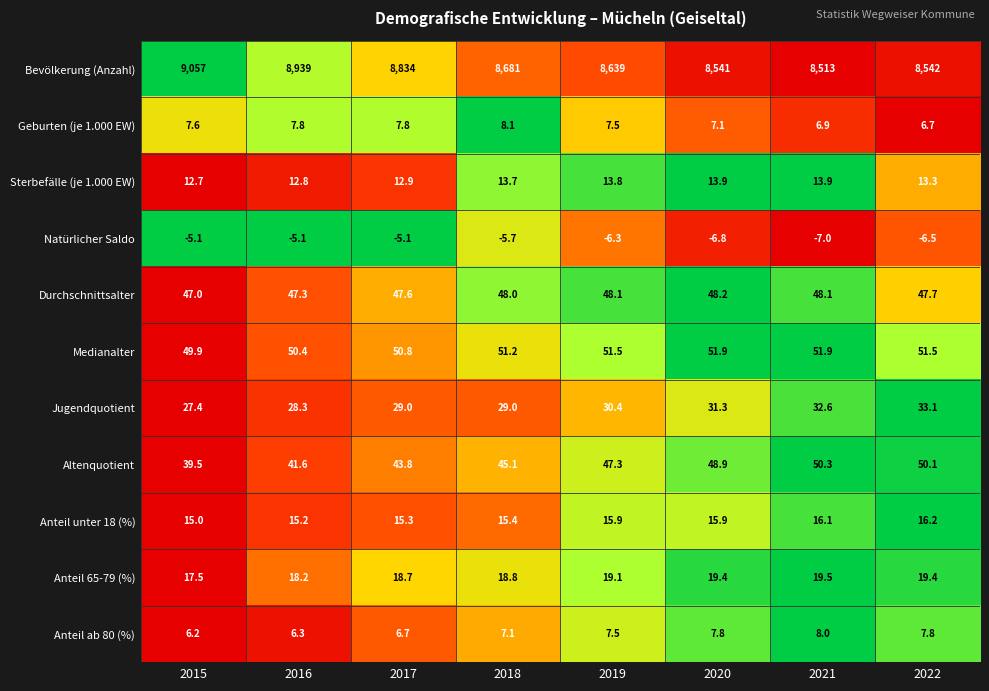

What is the difference between the highest and lowest values at 2020?

8547.8